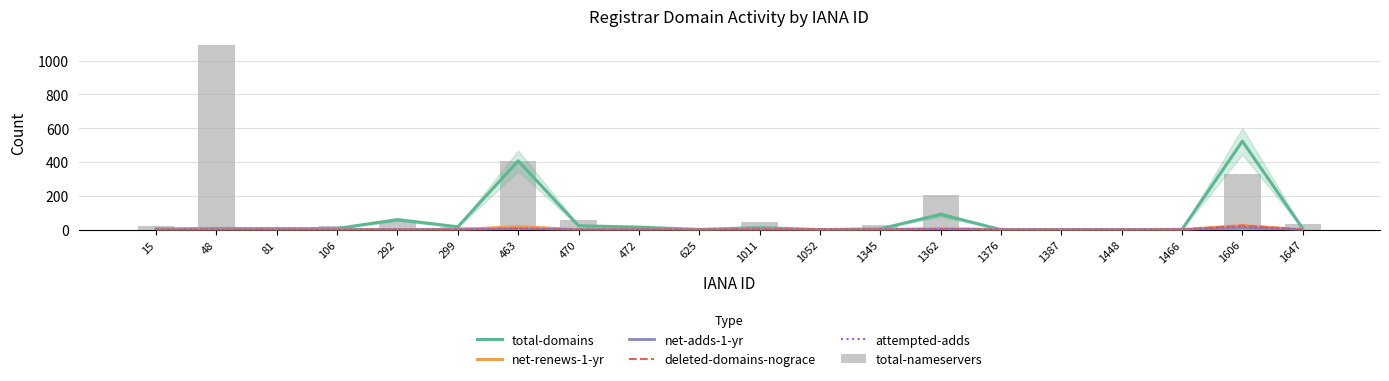

How many values in the total-nameservers series exceed 22?

9